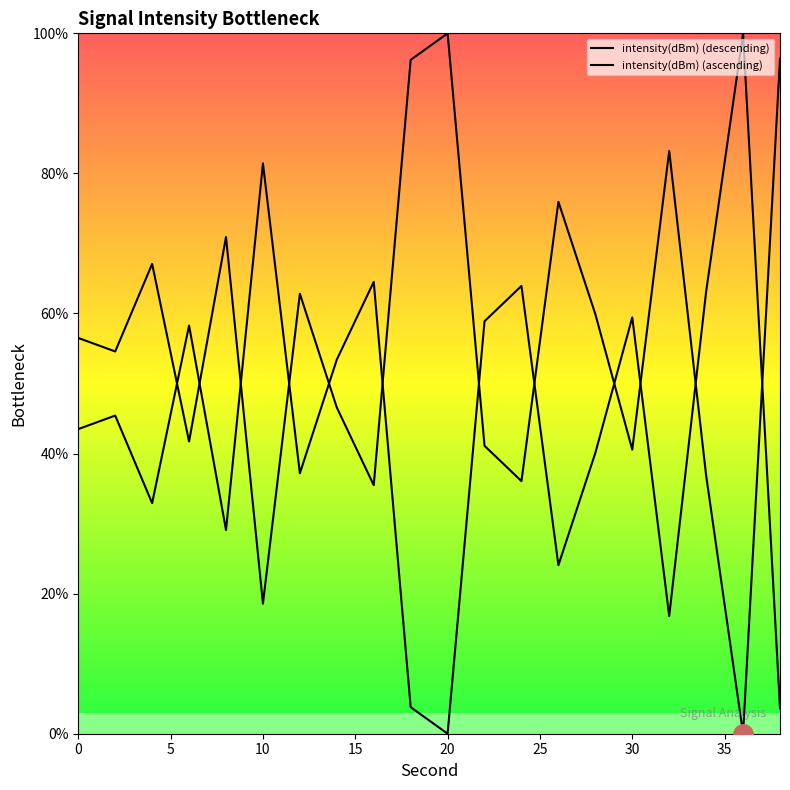

How many lines are shown in the chart?

2